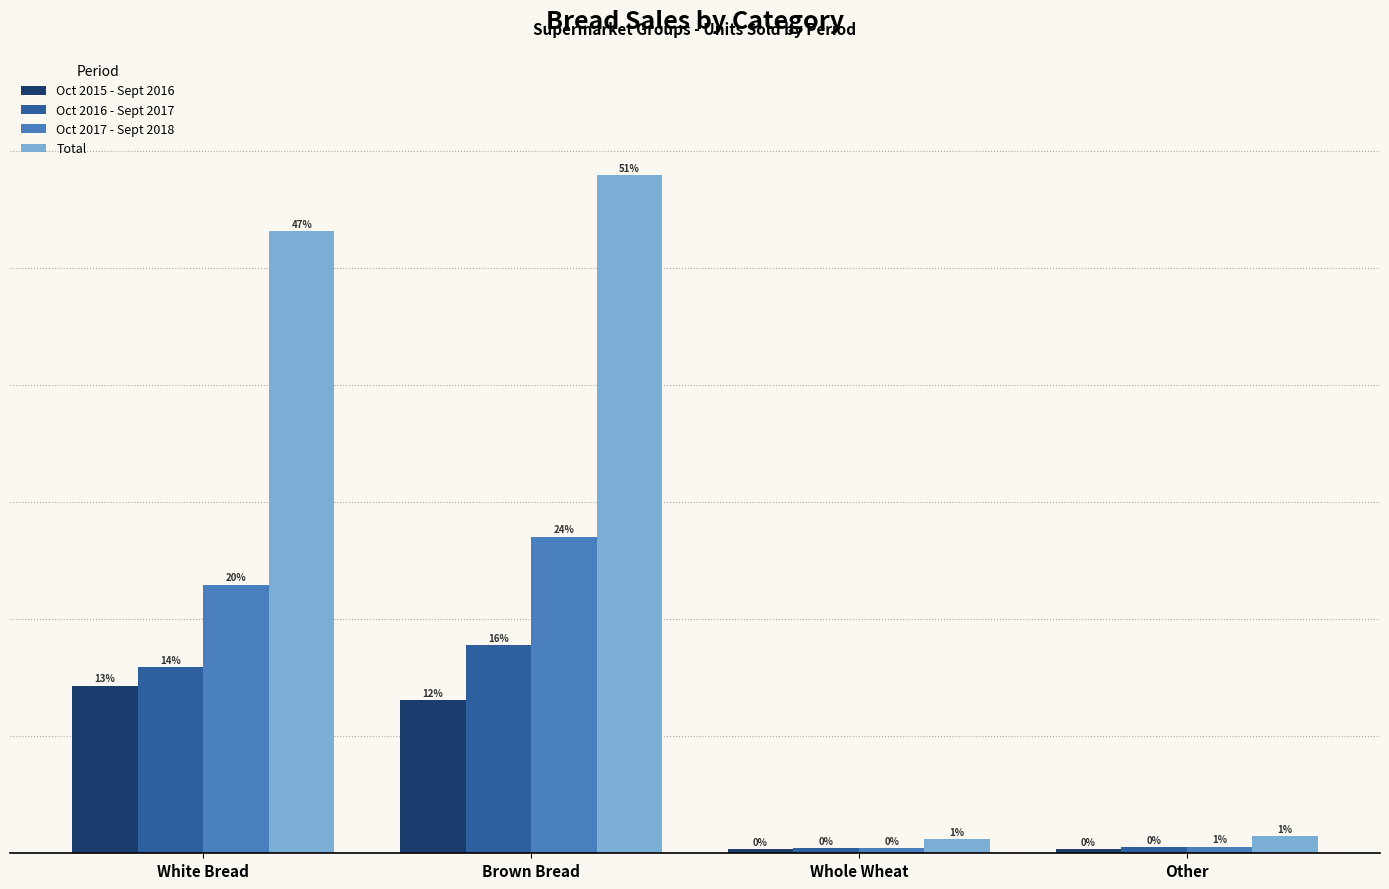

Which has a higher value, Brown Bread or Other?

Brown Bread